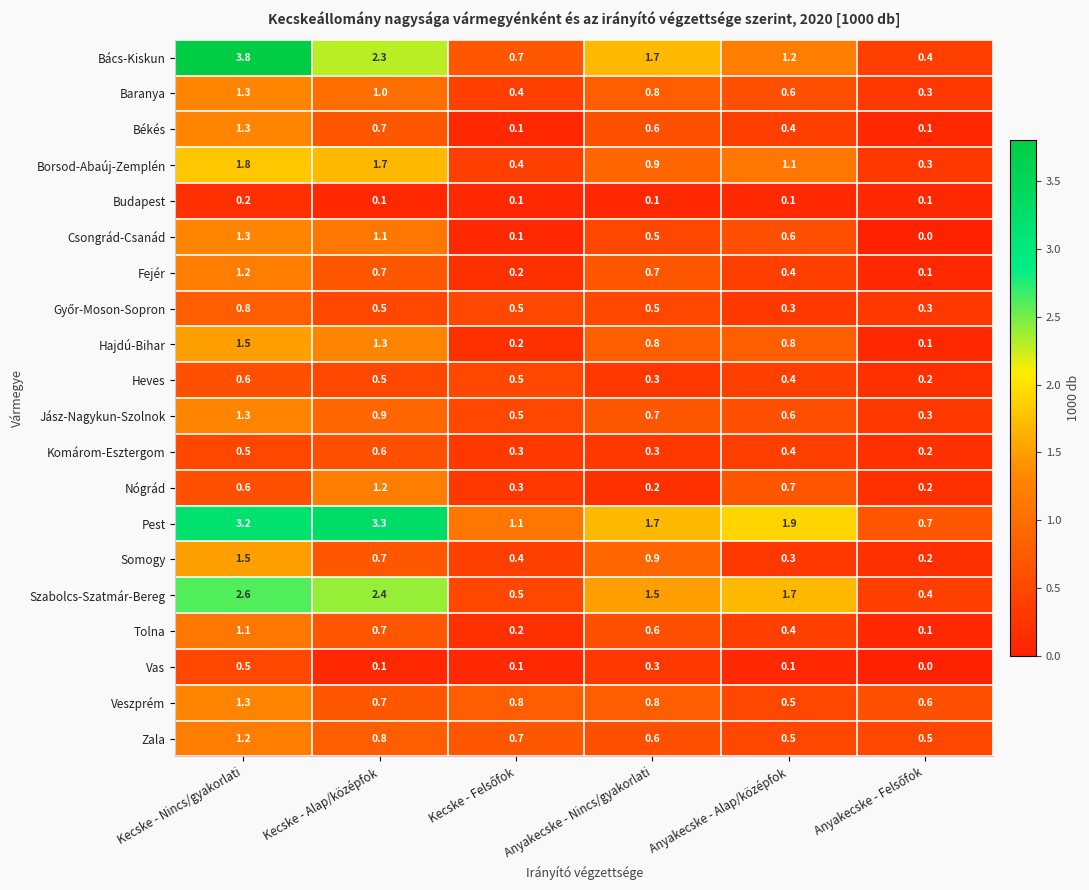

At which category is the sum across all series the highest?

Kecske - Nincs/gyakorlati